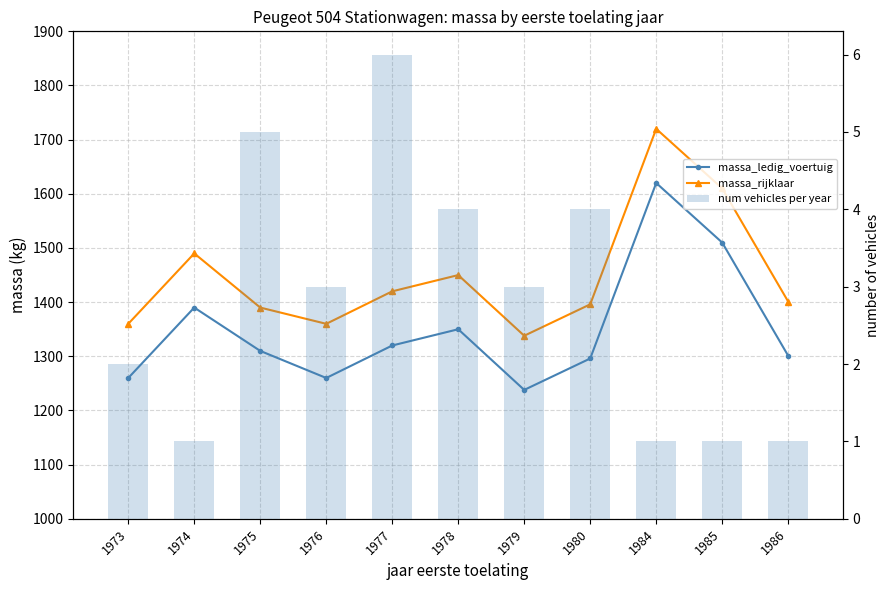

At how many categories does at least one series exceed 435?

11